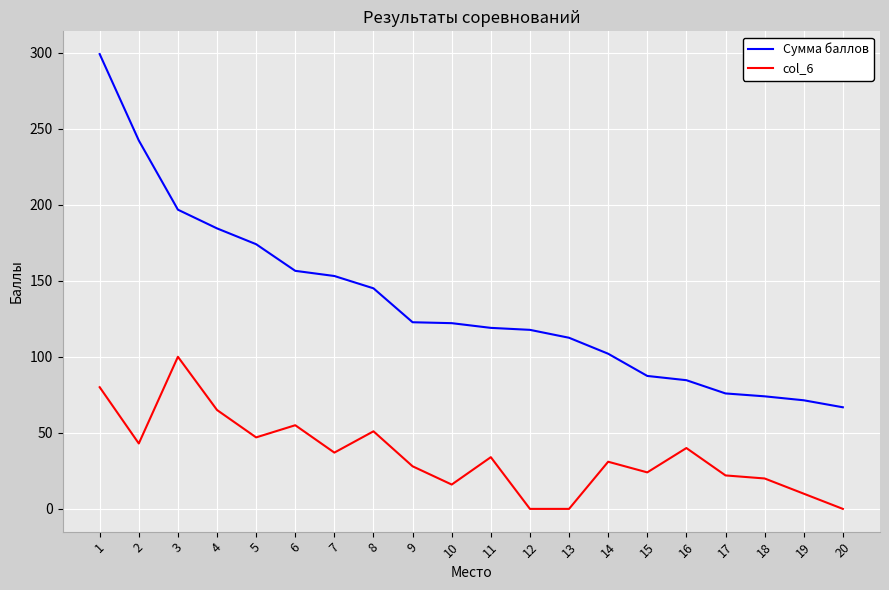

What are all the series names shown in the legend?

Сумма баллов, col_6